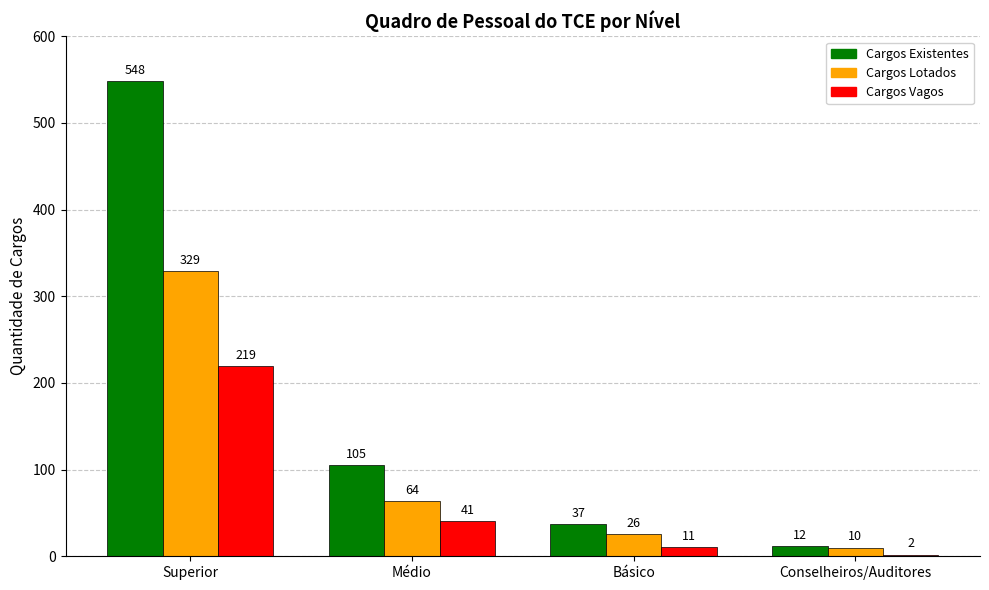

Reading left to right, list all the values displayed in this chart.

Cargos Existentes: 548	105	37	12
Cargos Lotados: 329	64	26	10
Cargos Vagos: 219	41	11	2